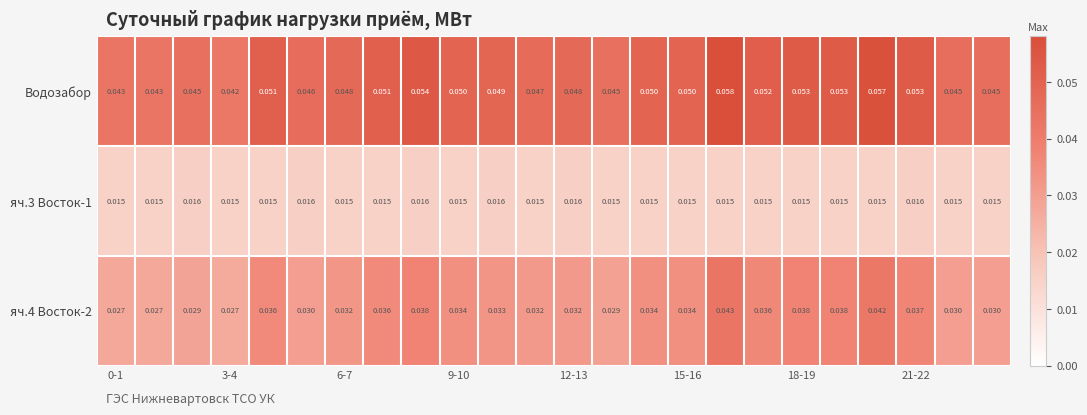

At how many categories does at least one series exceed 0?

24